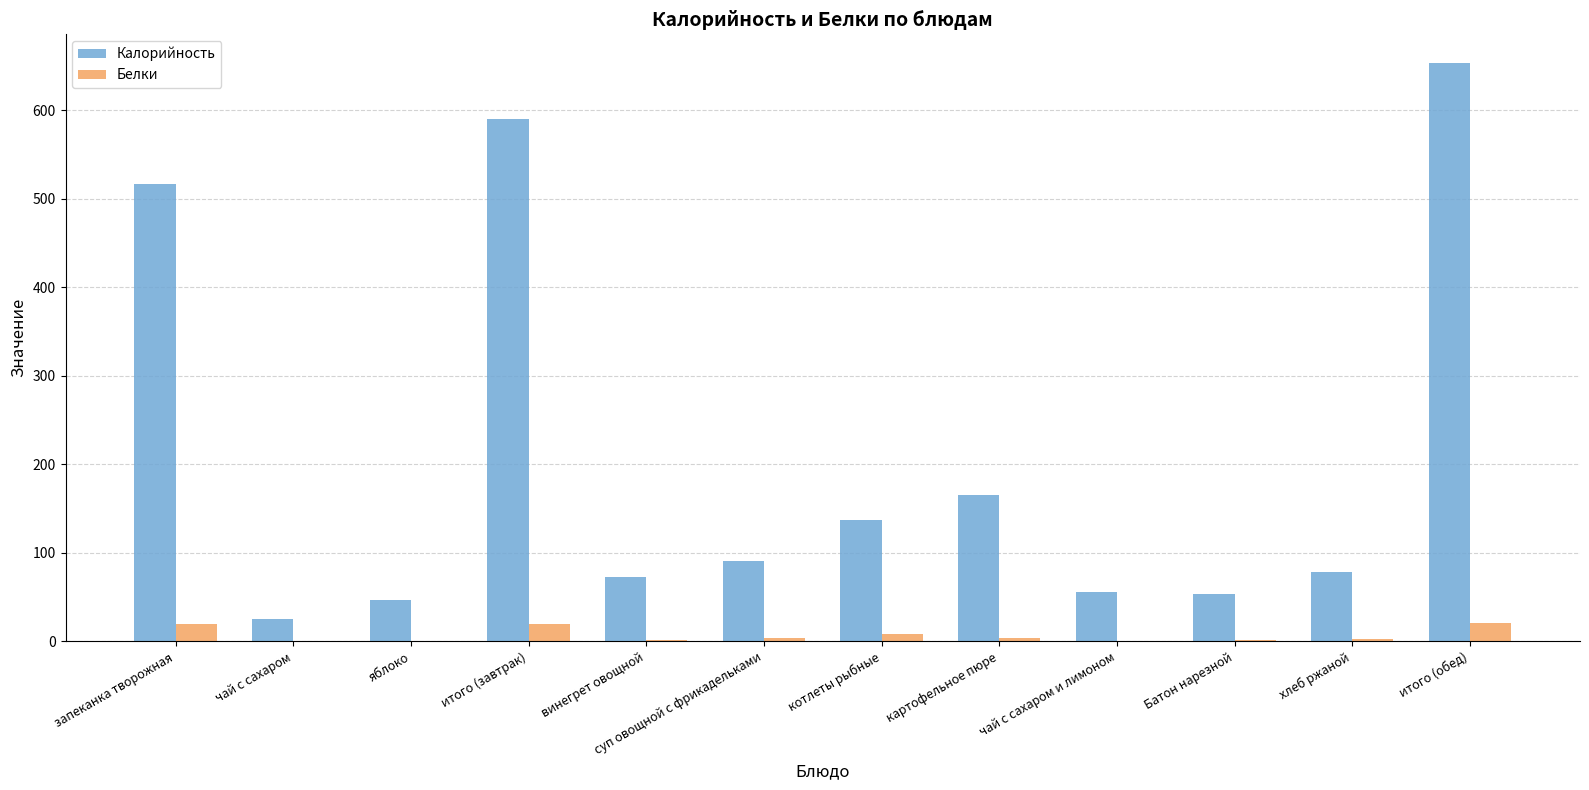

What is the greatest value displayed?

653.0